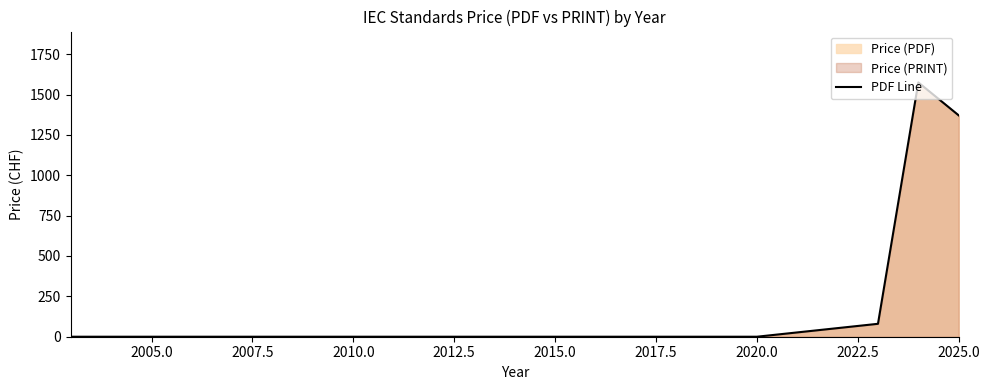

The value at 2025.0 is 1371. True or false?

True